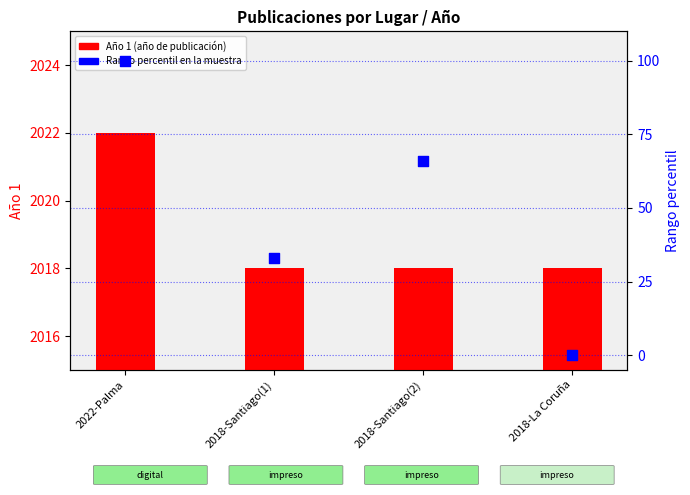

Which series has the widest spread of Y values?

Rango percentil en la muestra